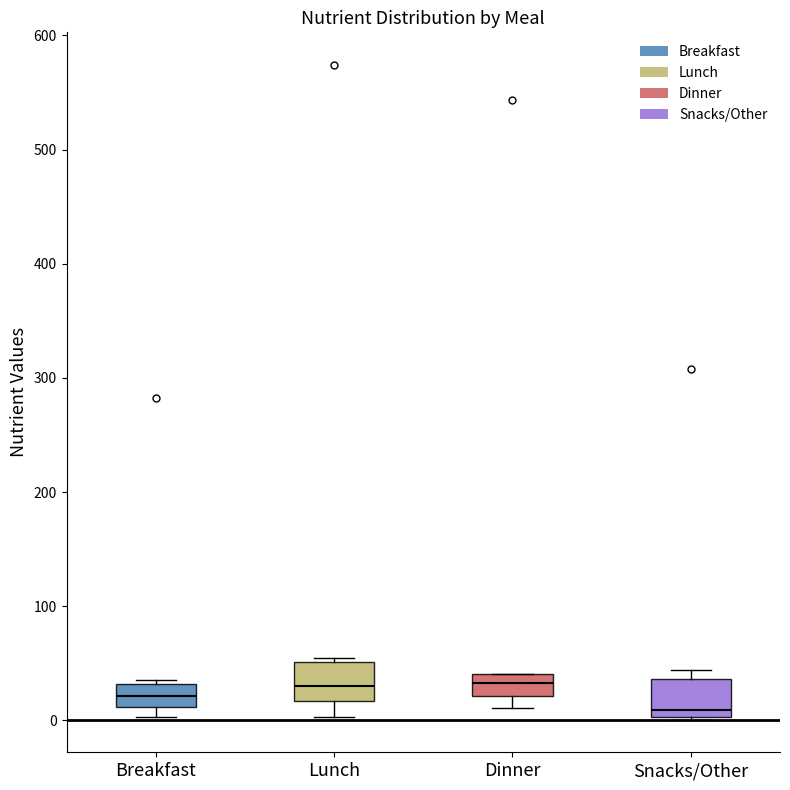

Which box's median line is the lowest?

Snacks/Other